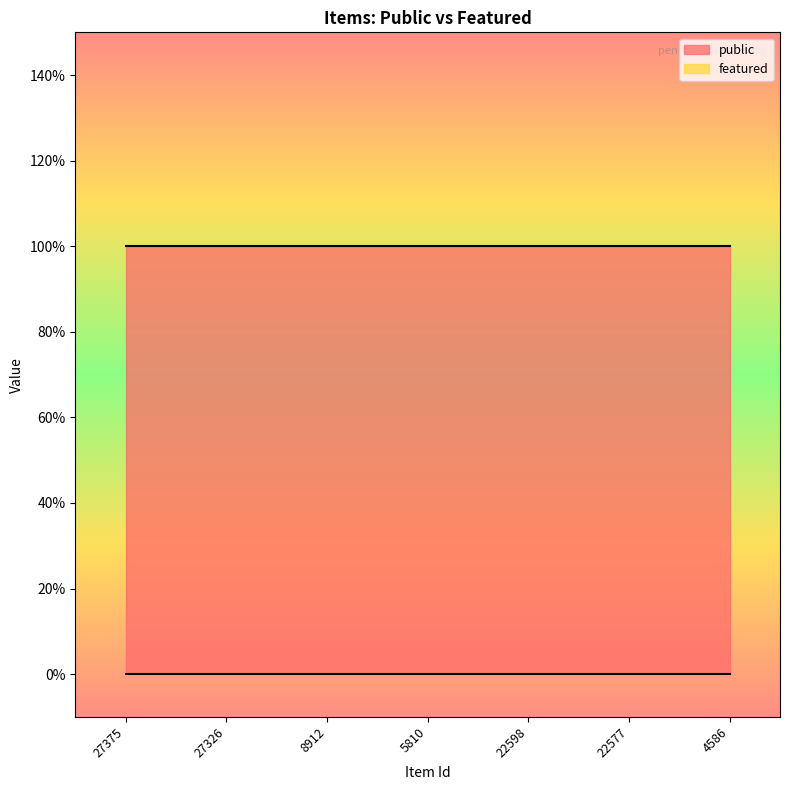

What are all the series names shown in the legend?

public, featured